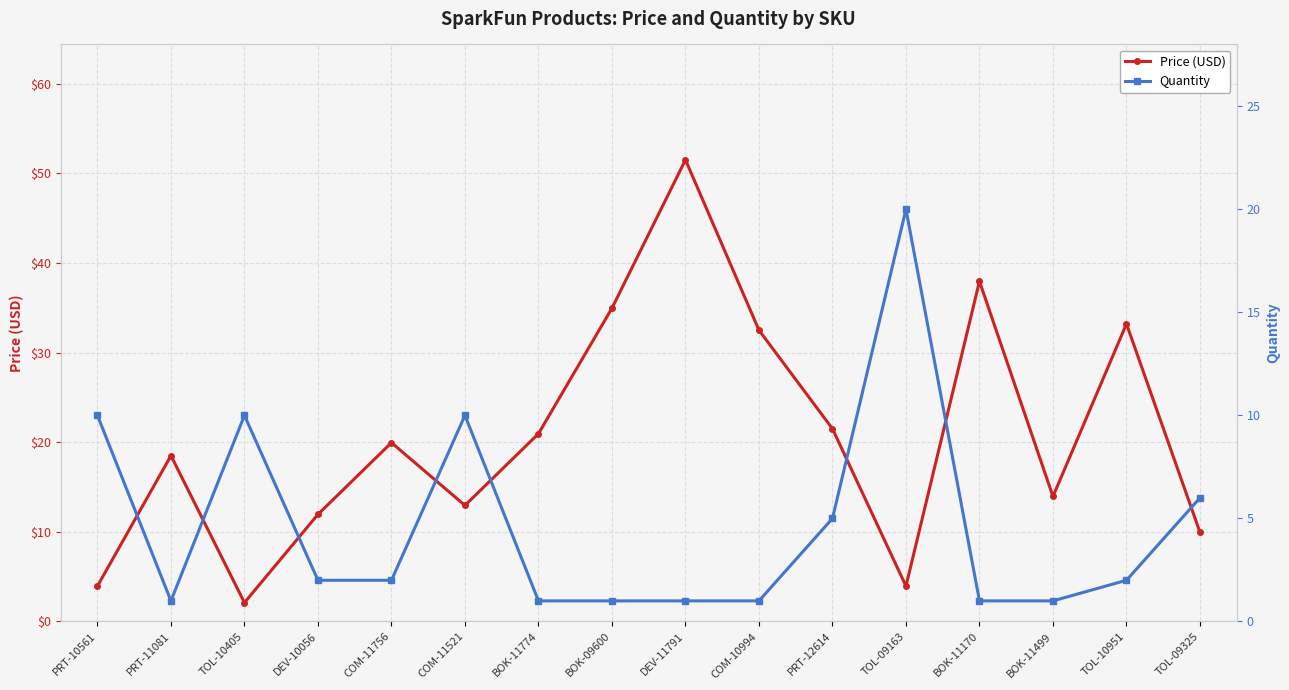

Rank the series by their maximum value, from lowest to highest.

Quantity, Price (USD)